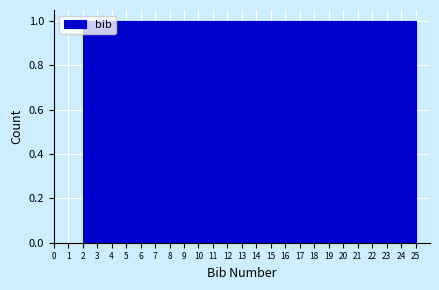

Reading left to right, transcribe this chart: for each bar, give the range it covers on the x-axis and its height. Neither the bar edges nor the heights are printed on the chart, so give them approximately, as read against the axes.

2.0 to 3.0: 1
3.0 to 3.9: 1
3.9 to 4.9: 1
4.9 to 5.8: 1
5.8 to 6.8: 1
6.8 to 7.8: 1
7.8 to 8.7: 1
8.7 to 9.7: 1
9.7 to 10.6: 1
10.6 to 11.6: 1
11.6 to 12.5: 1
12.5 to 13.5: 1
13.5 to 14.5: 1
14.5 to 15.4: 1
15.4 to 16.4: 1
16.4 to 17.3: 1
17.3 to 18.3: 1
18.3 to 19.3: 1
19.3 to 20.2: 1
20.2 to 21.2: 1
21.2 to 22.1: 1
22.1 to 23.1: 1
23.1 to 24.0: 1
24.0 to 25.0: 1